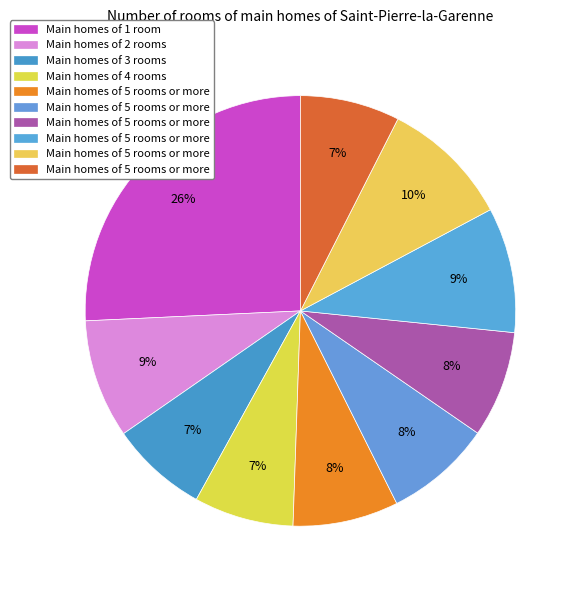

Is there any slice that represents more than half of the pie?

No